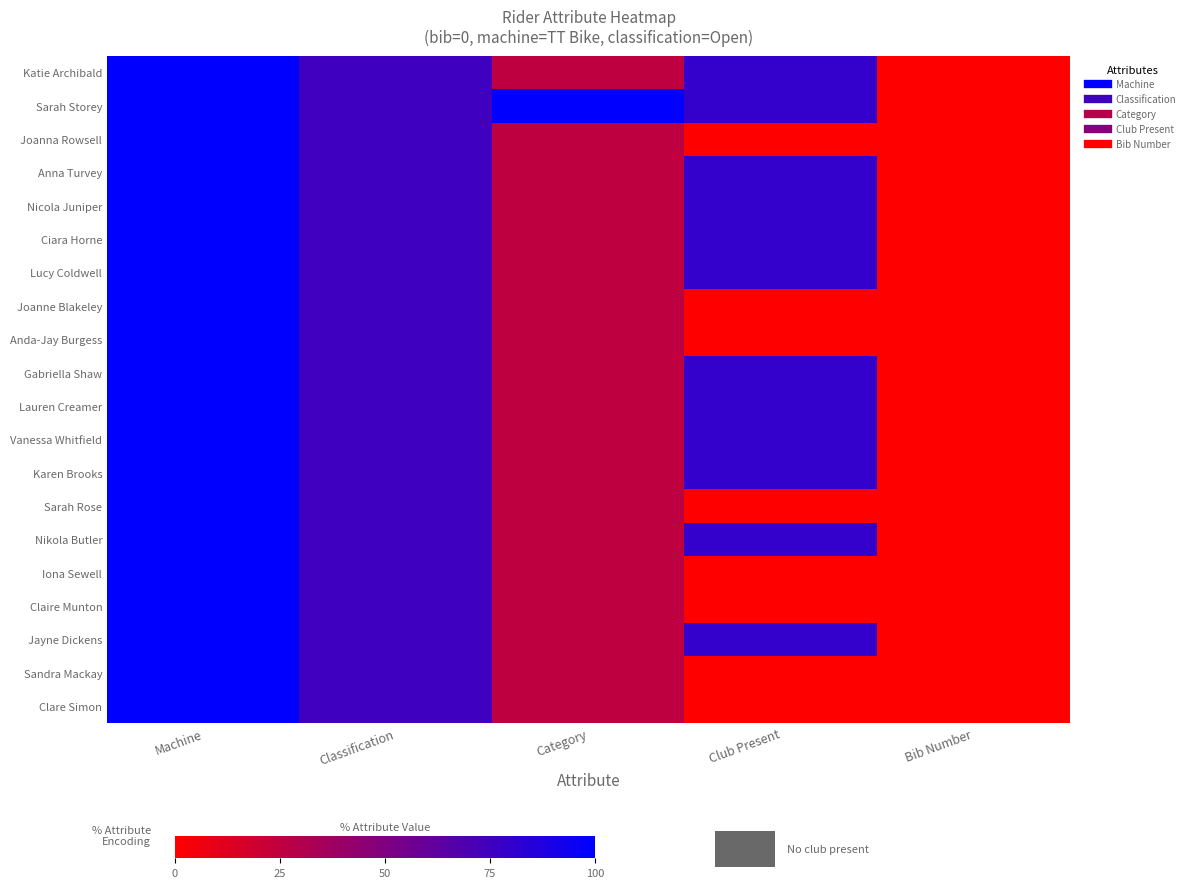

How many data points does each series have?

5